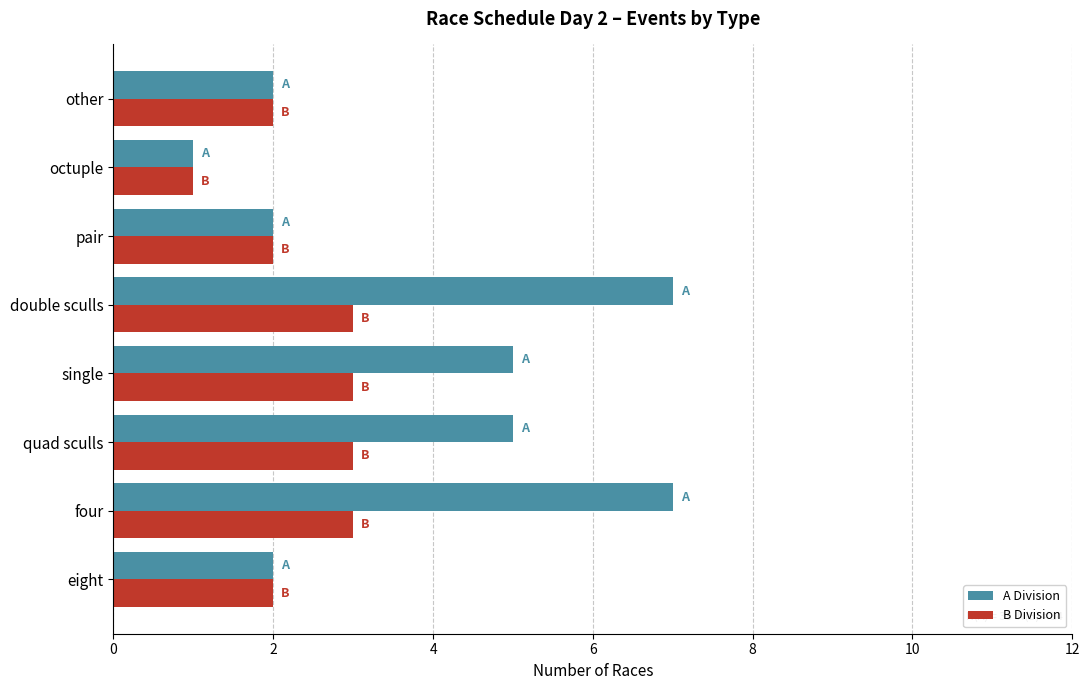

What is the lowest value of the A Division series?

1